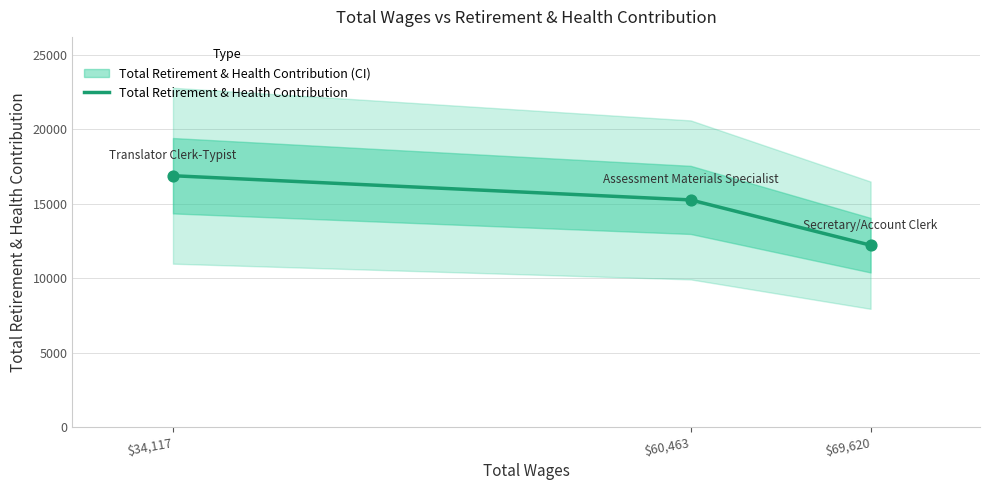

Which has a higher value, $34,117 or $69,620?

$34,117